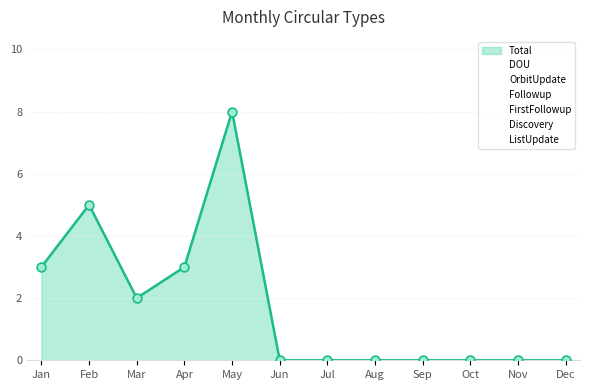

What is the total value across all series at Apr?

3